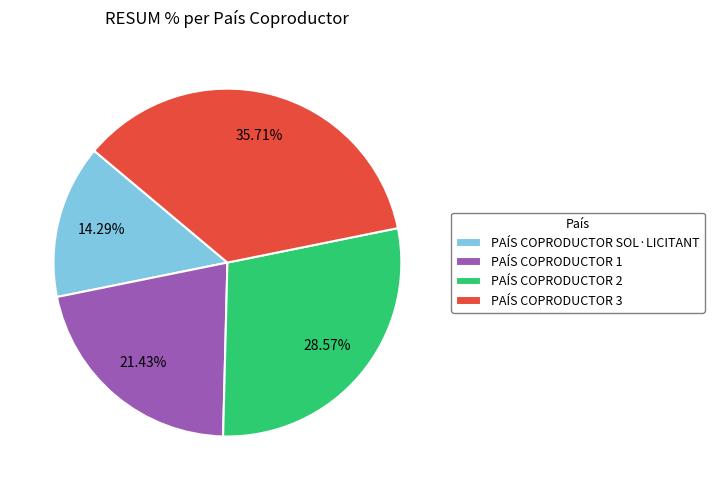

Is it true that PAÍS COPRODUCTOR 1 is 10% of the pie?

False